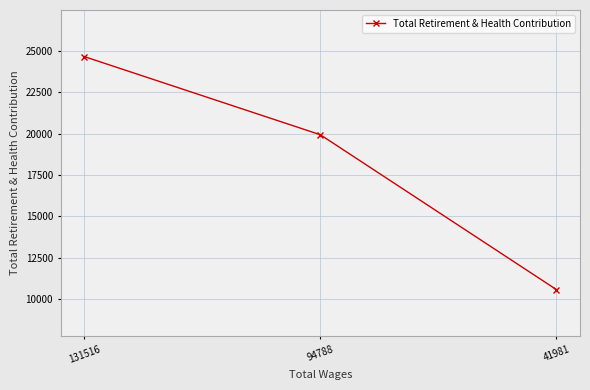

True or false: the data shows 19929 at 94788.

True